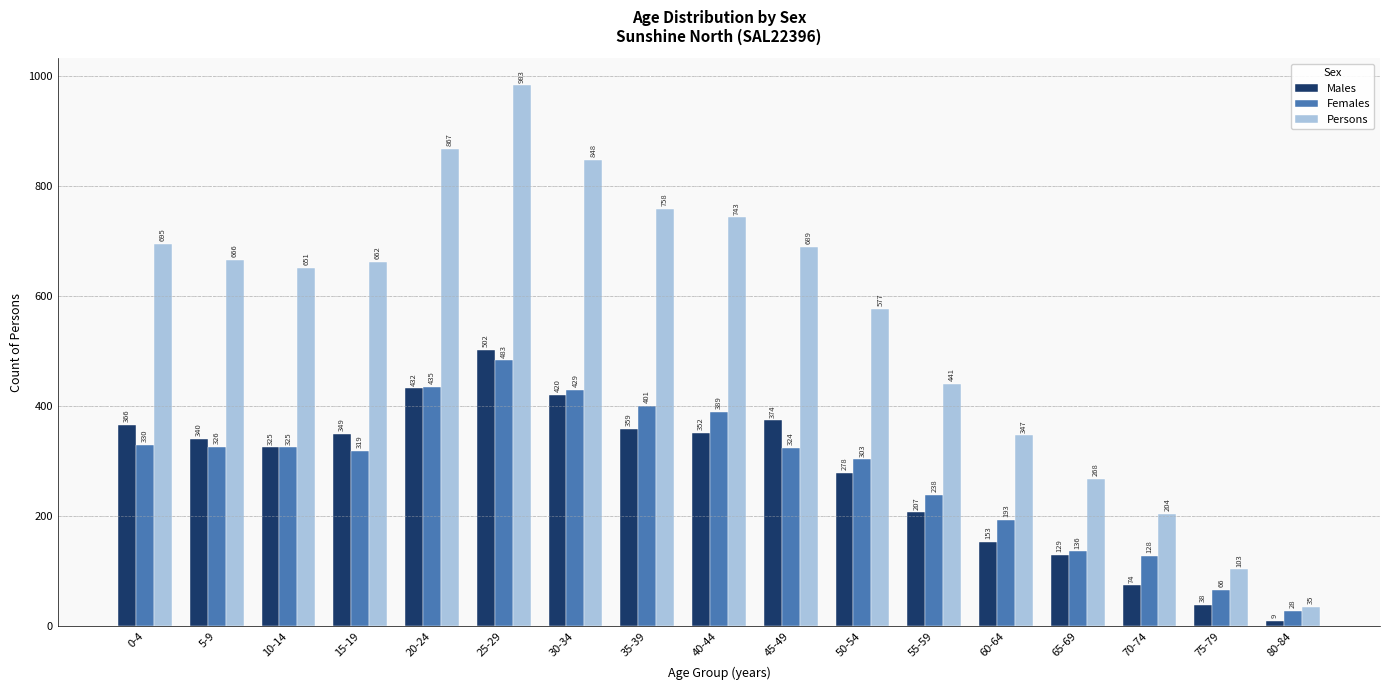

What value does the Males series have at 60-64?

153